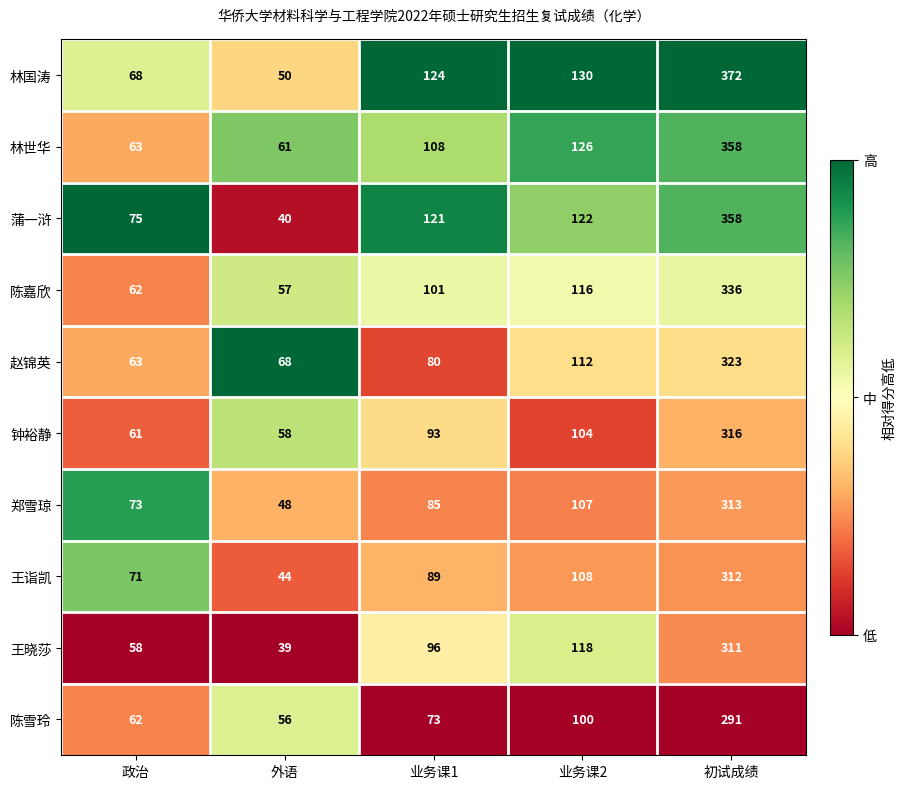

What is the difference between the highest and lowest values at 外语?

29